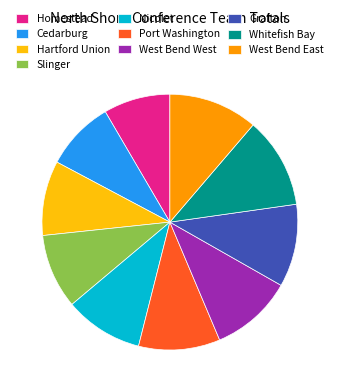

The Port Washington slice represents 20% of the pie. True or false?

False